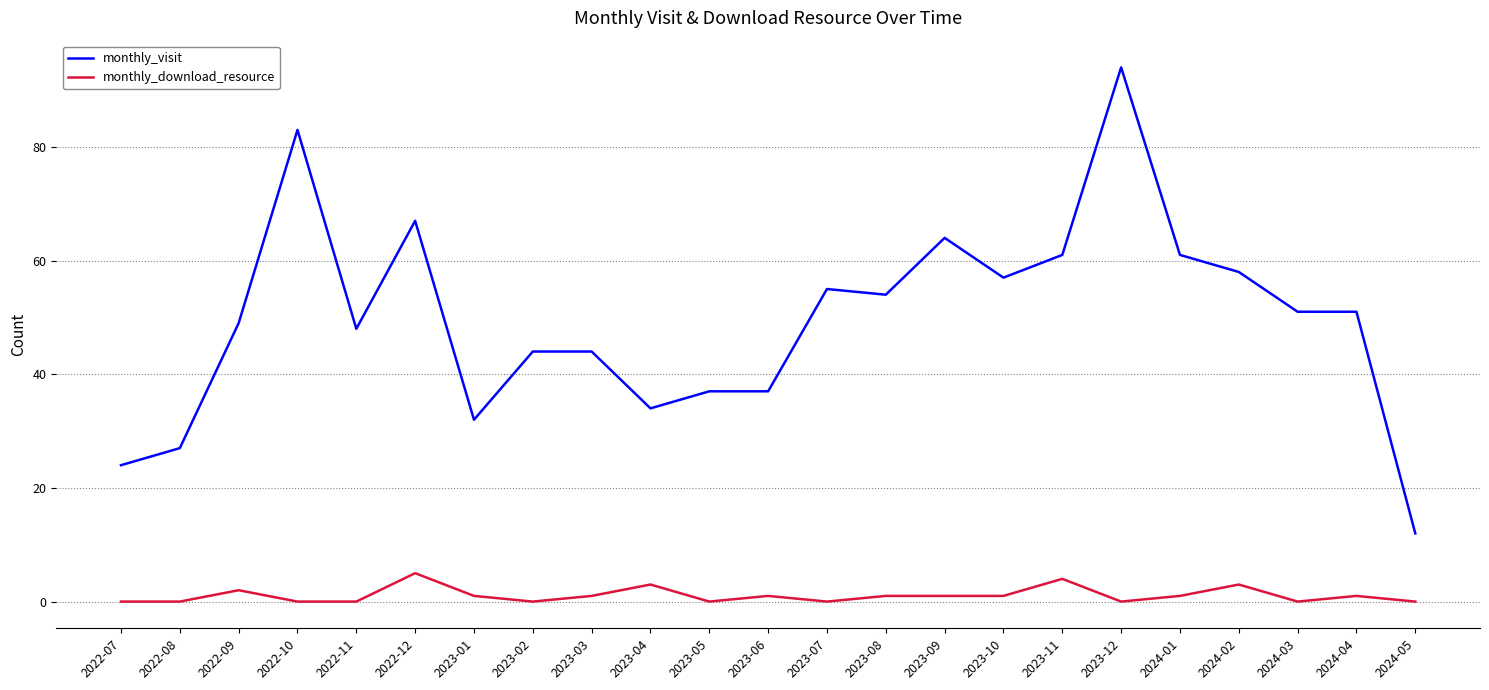

Which series has the largest total across all categories?

monthly_visit